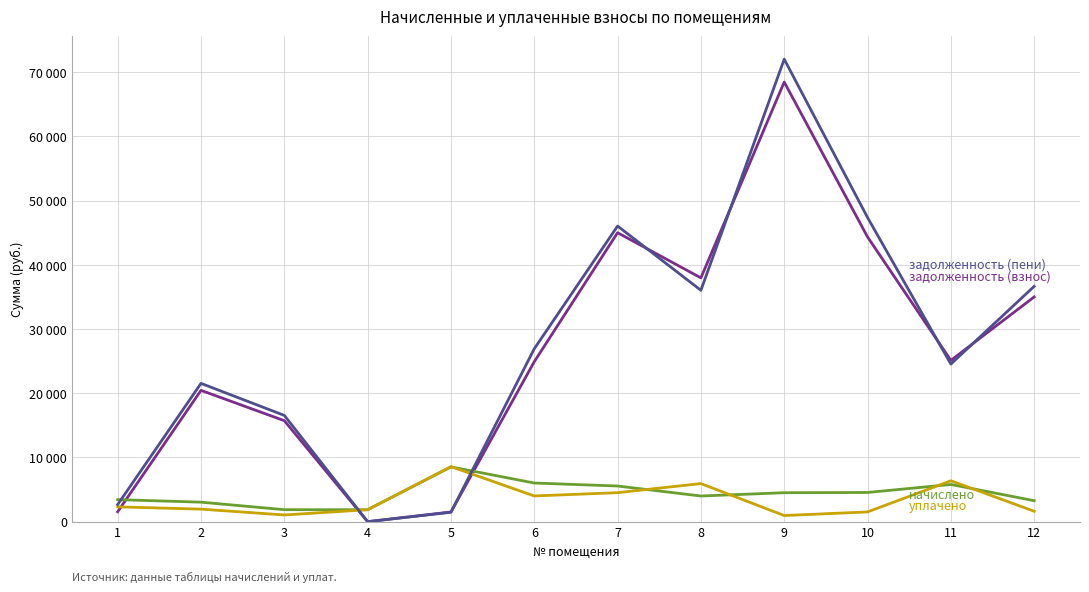

Is this an area chart (filled region under the line)?

No